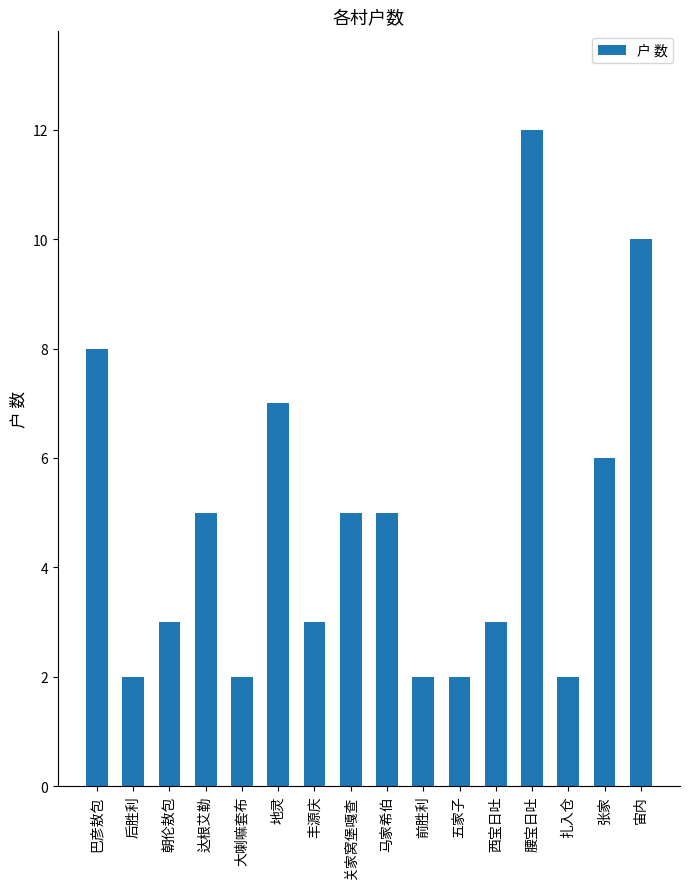

Reading right to left, what are all the values shown in this chart?

宙内=10	张家=6	扎入仓=2	腰宝日吐=12	西宝日吐=3	五家子=2	前胜利=2	马家希伯=5	关家窝堡嘎查=5	丰源庆=3	地灵=7	大喇嘛套布=2	达根艾勒=5	朝伦敖包=3	后胜利=2	巴彦敖包=8